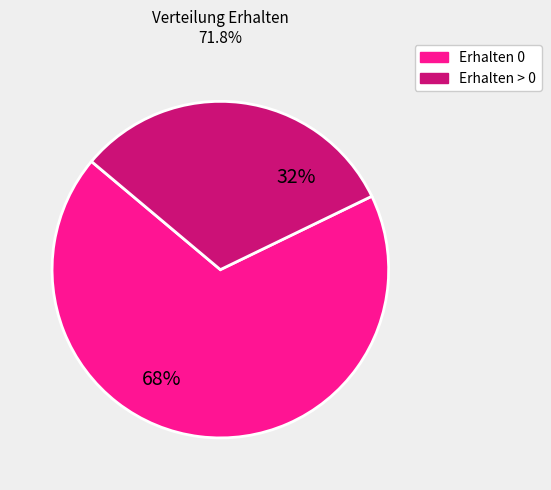

Is there a majority slice in this chart?

Yes